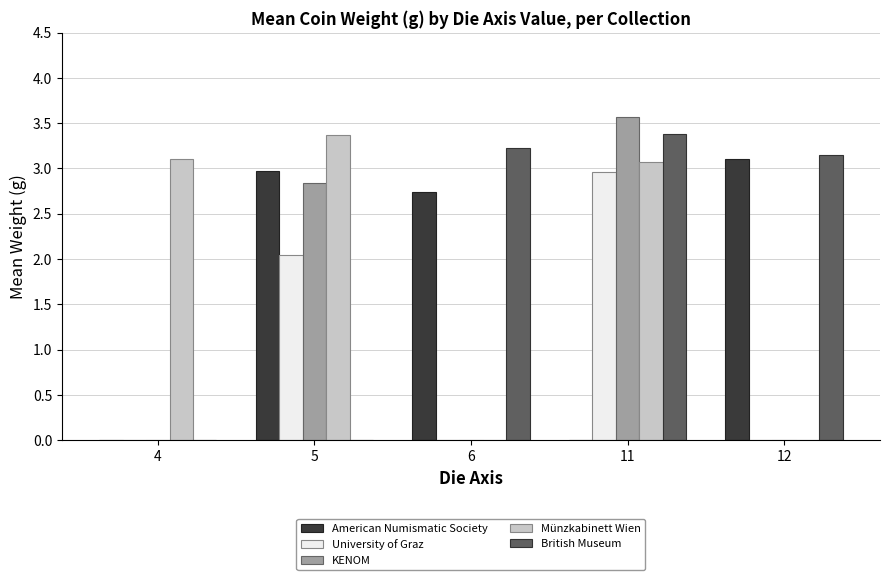

Between 5 and 11, which series saw the biggest shift?

British Museum